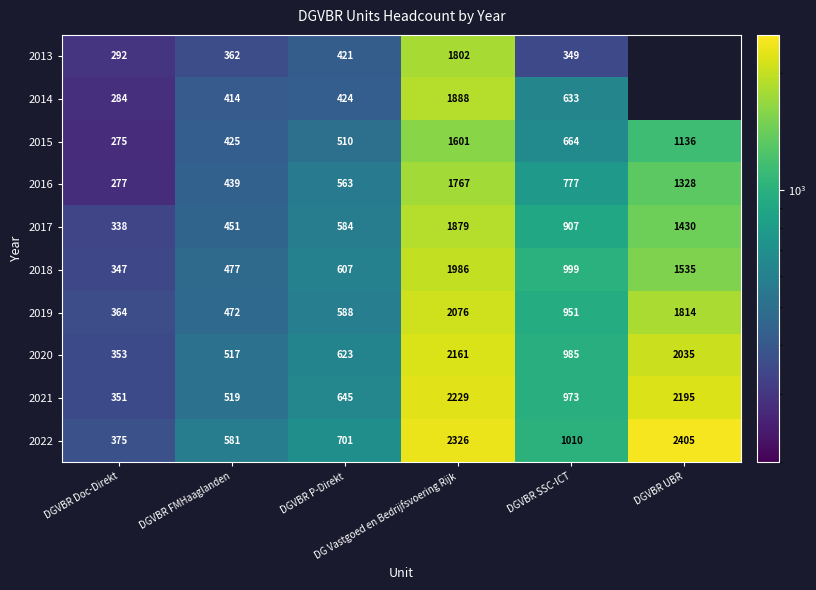

Is it true that 2013 equals 575.9 at DGVBR SSC-ICT?

False